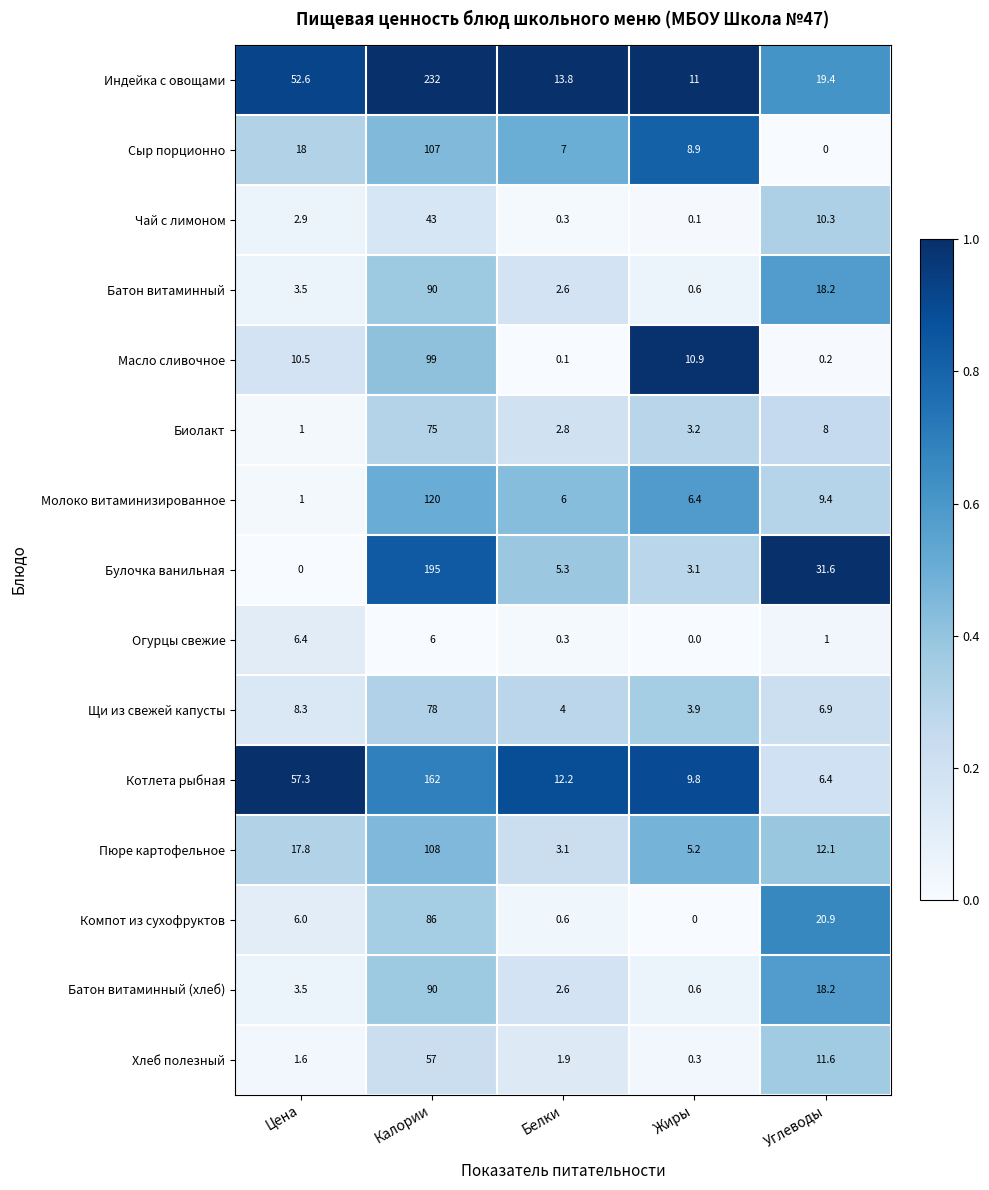

At which label does Батон витаминный first exceed 3?

Цена